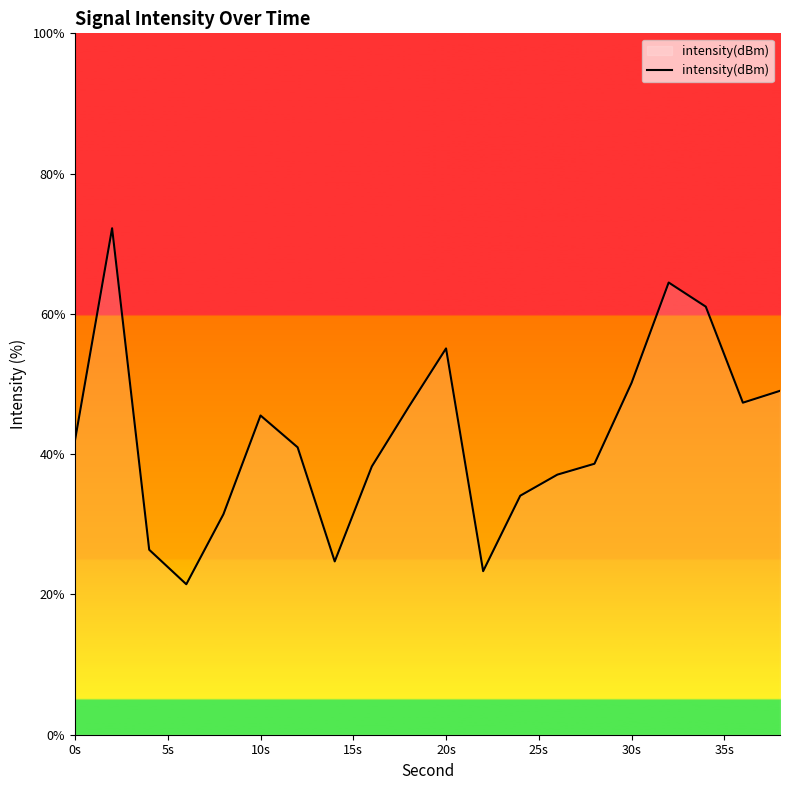

What is the difference between the maximum and minimum values?

50.8